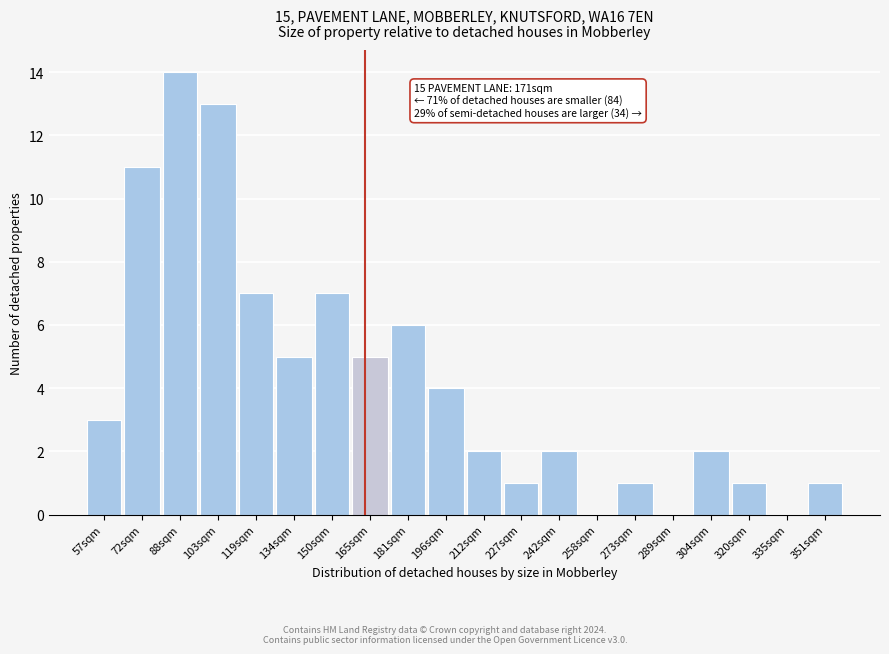

Reading left to right, what are all the values shown in this chart?

57sqm=3	72sqm=11	88sqm=14	103sqm=13	119sqm=7	134sqm=5	150sqm=7	165sqm=5	181sqm=6	196sqm=4	212sqm=2	227sqm=1	242sqm=2	258sqm=0	273sqm=1	289sqm=0	304sqm=2	320sqm=1	335sqm=0	351sqm=1